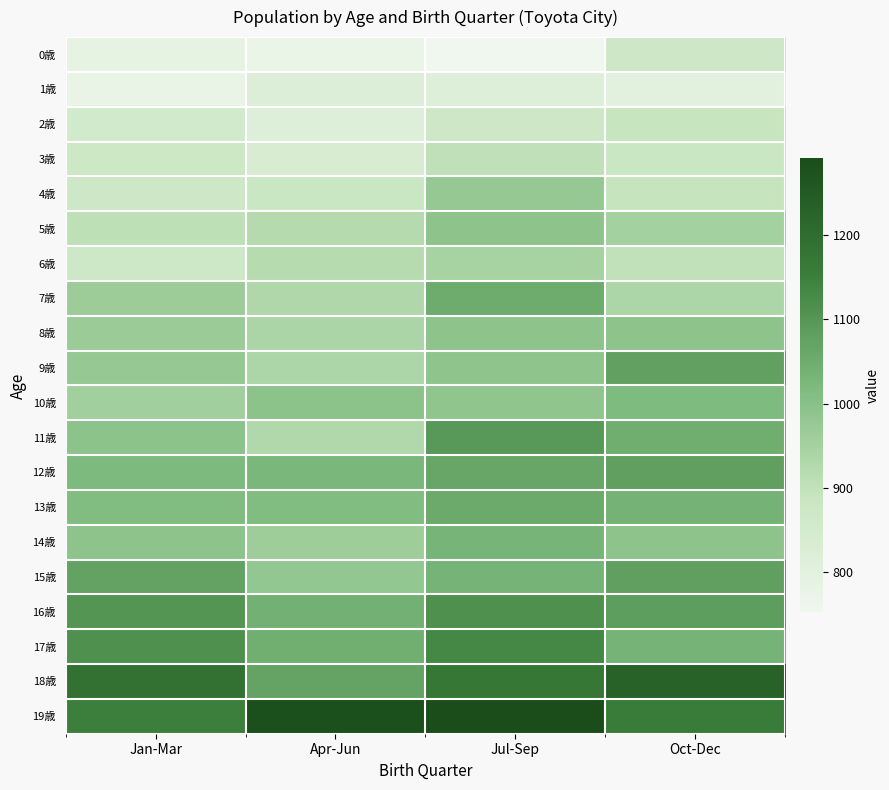

Rank the series by their maximum value, from highest to lowest.

19歳, 18歳, 17歳, 16歳, 11歳, 12歳, 15歳, 9歳, 13歳, 7歳, 14歳, 10歳, 5歳, 8歳, 4歳, 6歳, 3歳, 2歳, 0歳, 1歳